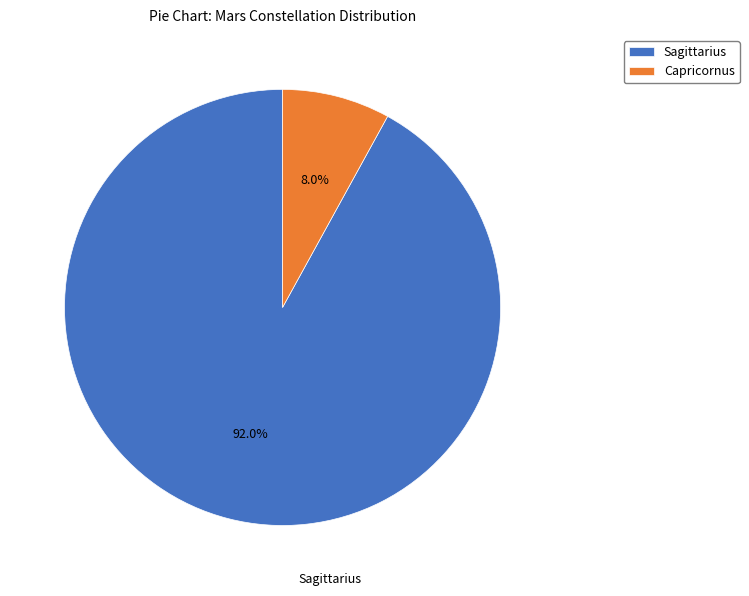

Which has a higher value, Capricornus or Sagittarius?

Sagittarius